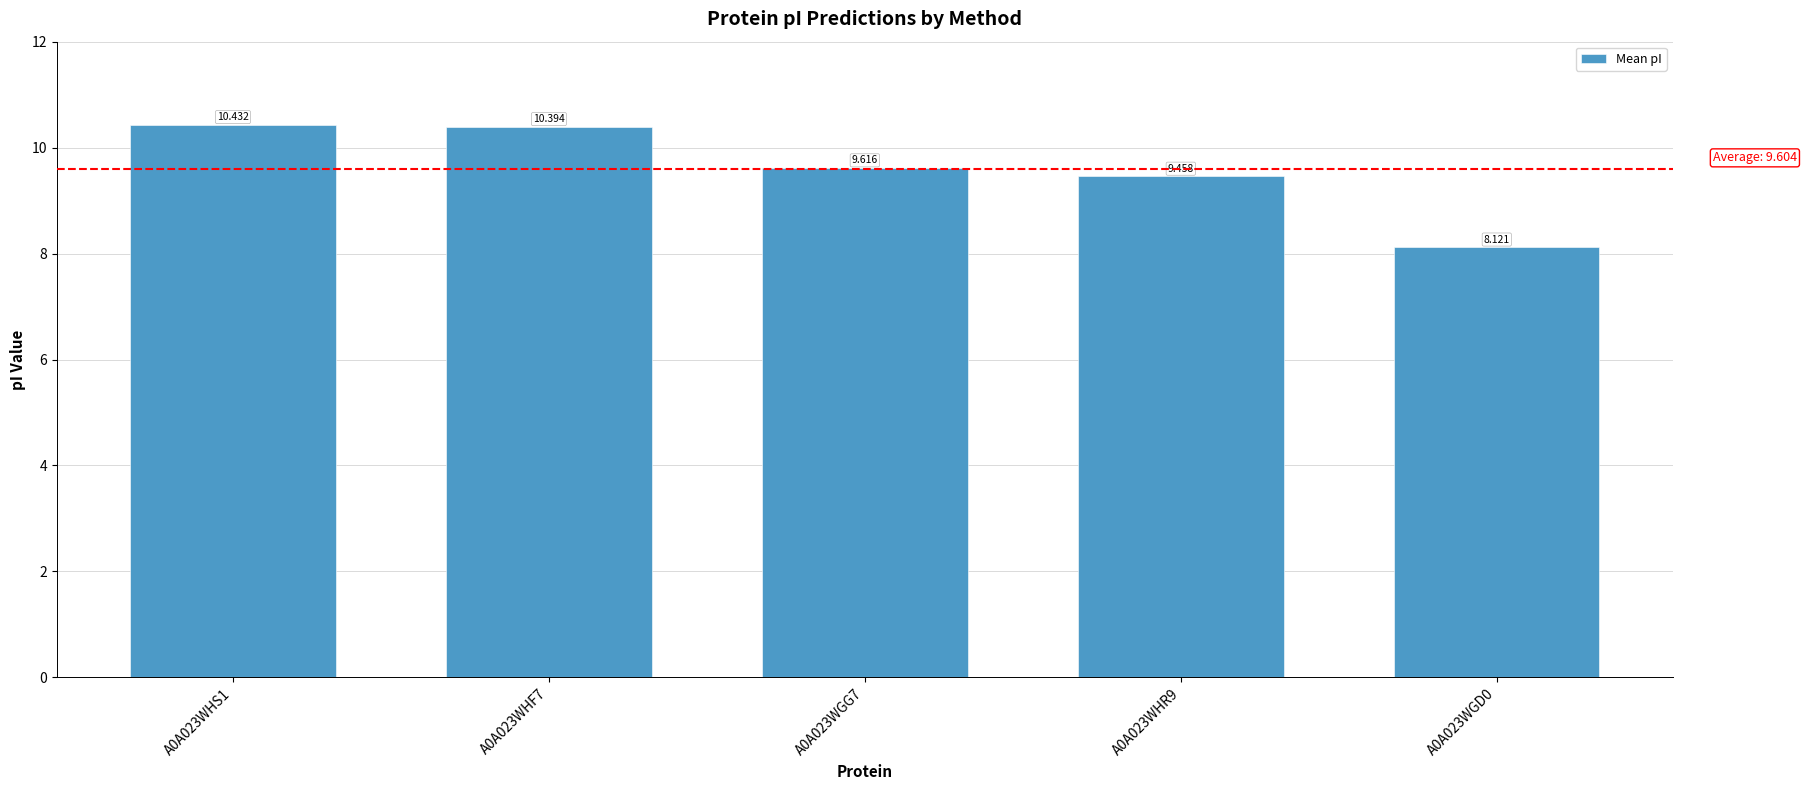

What is the value of the 5th bar from the left?

8.1